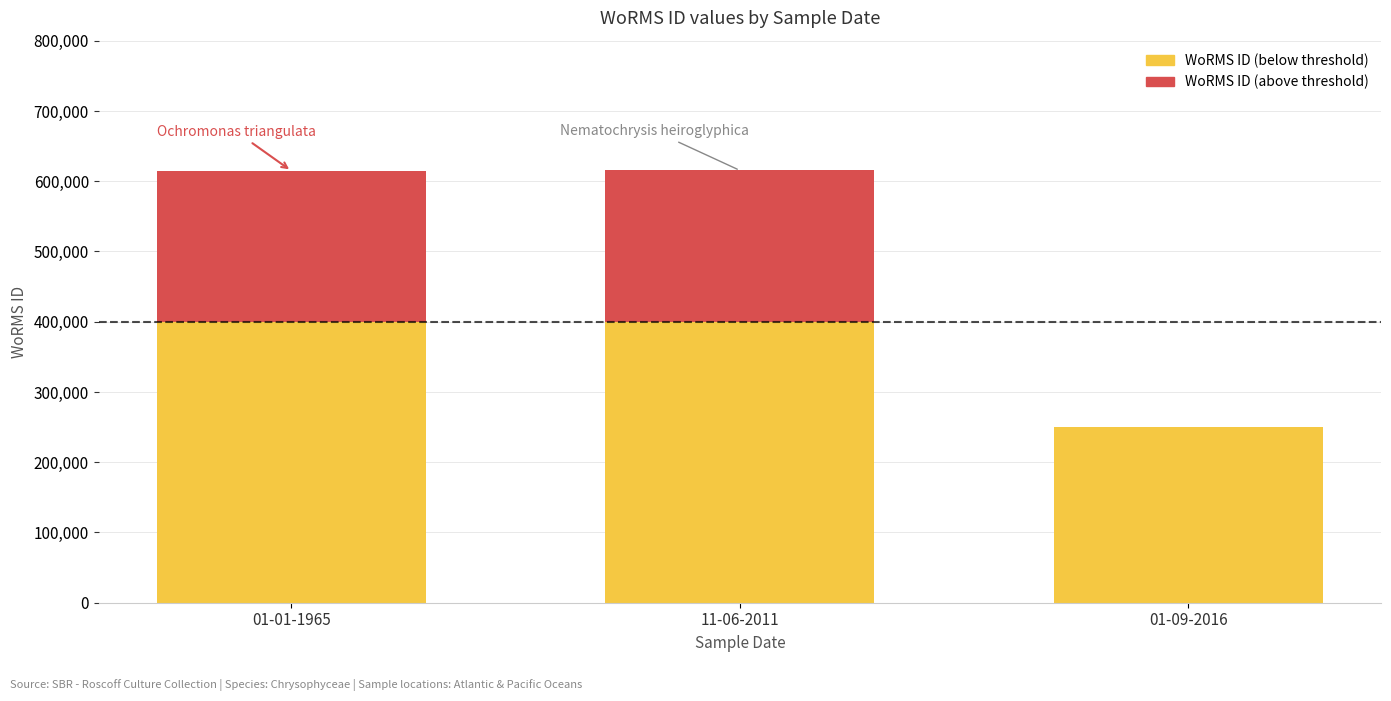

Is it true that the value at 01-09-2016 is 249725?

True